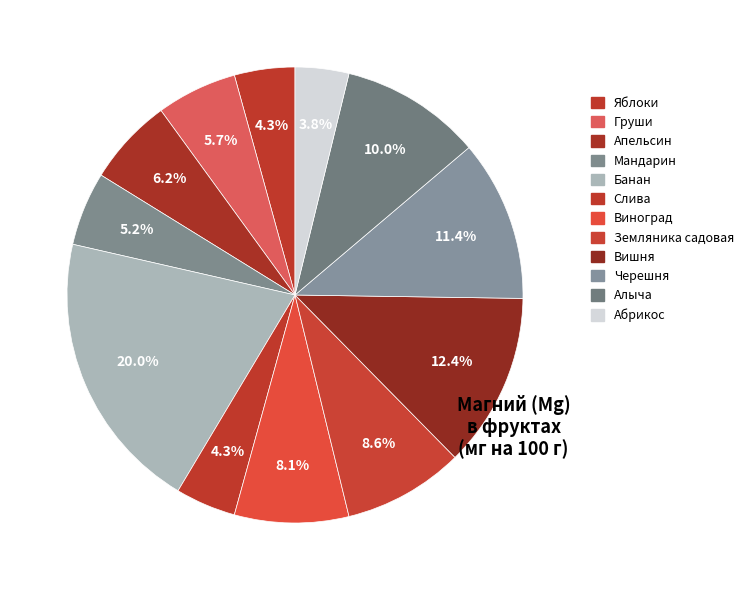

How many slices are in this pie chart?

12